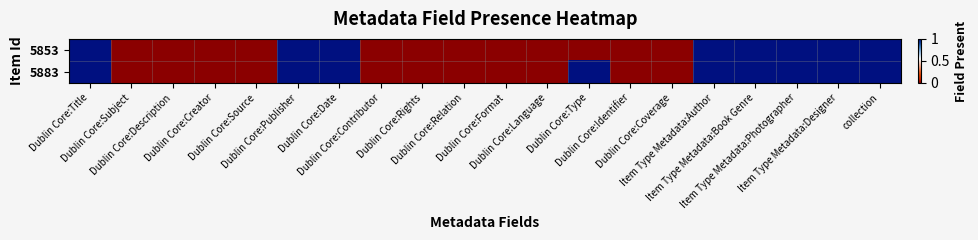

Reading left to right, extract all data points from this chart.

5853: Dublin Core:Title=1	Dublin Core:Subject=0	Dublin Core:Description=0	Dublin Core:Creator=0	Dublin Core:Source=0	Dublin Core:Publisher=1	Dublin Core:Date=1	Dublin Core:Contributor=0	Dublin Core:Rights=0	Dublin Core:Relation=0	Dublin Core:Format=0	Dublin Core:Language=0	Dublin Core:Type=0	Dublin Core:Identifier=0	Dublin Core:Coverage=0	Item Type Metadata:Author=1	Item Type Metadata:Book Genre=1	Item Type Metadata:Photographer=1	Item Type Metadata:Designer=1	collection=1
5883: Dublin Core:Title=1	Dublin Core:Subject=0	Dublin Core:Description=0	Dublin Core:Creator=0	Dublin Core:Source=0	Dublin Core:Publisher=1	Dublin Core:Date=1	Dublin Core:Contributor=0	Dublin Core:Rights=0	Dublin Core:Relation=0	Dublin Core:Format=0	Dublin Core:Language=0	Dublin Core:Type=1	Dublin Core:Identifier=0	Dublin Core:Coverage=0	Item Type Metadata:Author=1	Item Type Metadata:Book Genre=1	Item Type Metadata:Photographer=1	Item Type Metadata:Designer=1	collection=1